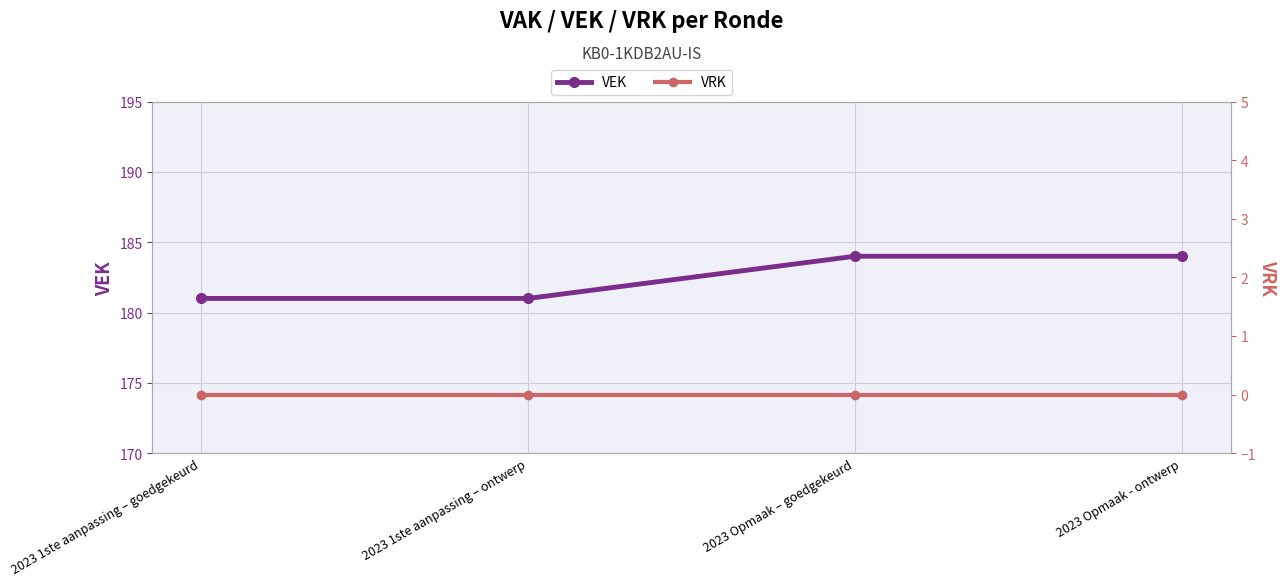

What is the sum of all VEK values?

730